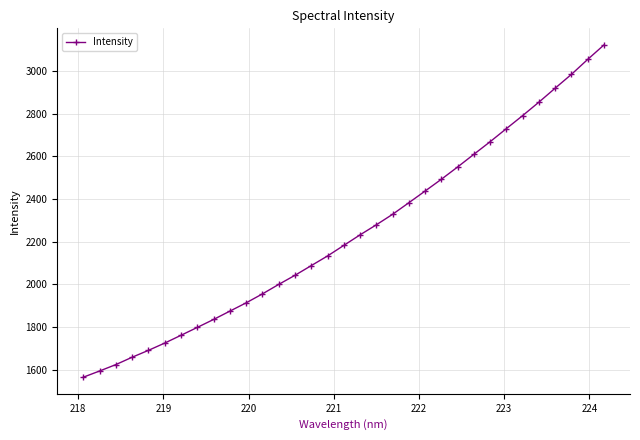

What is the value of the 6th point from the left?

1724.2